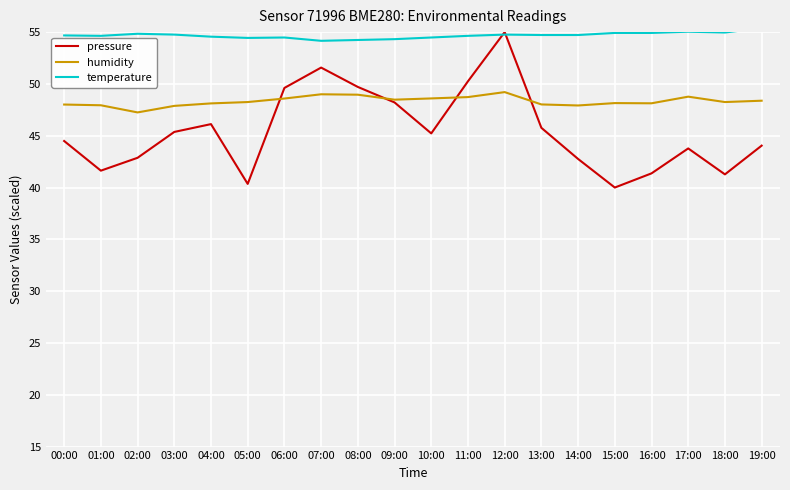

What is the sum of all temperature values?

1093.7